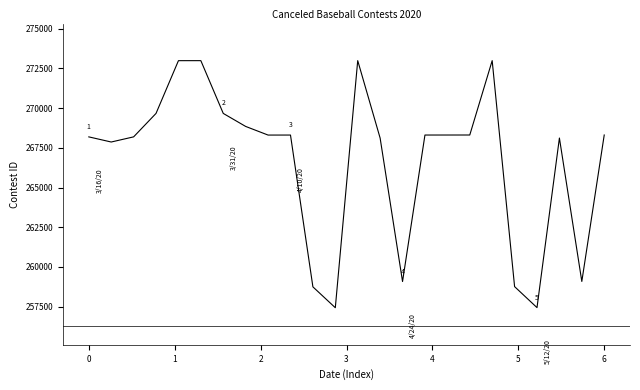

What is the minimum value shown in the chart?

257437